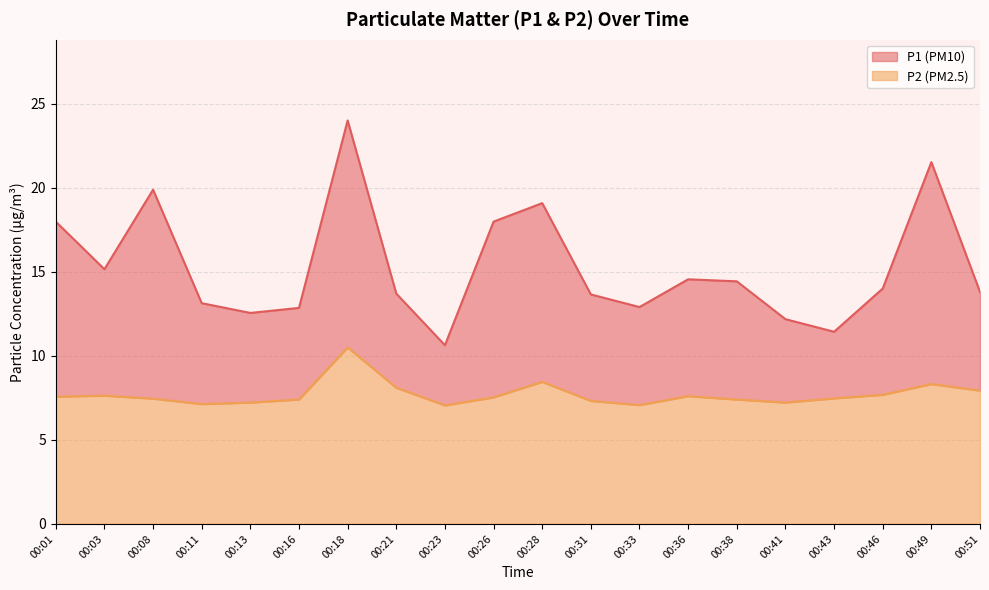

Does the chart have visible grid lines?

Yes